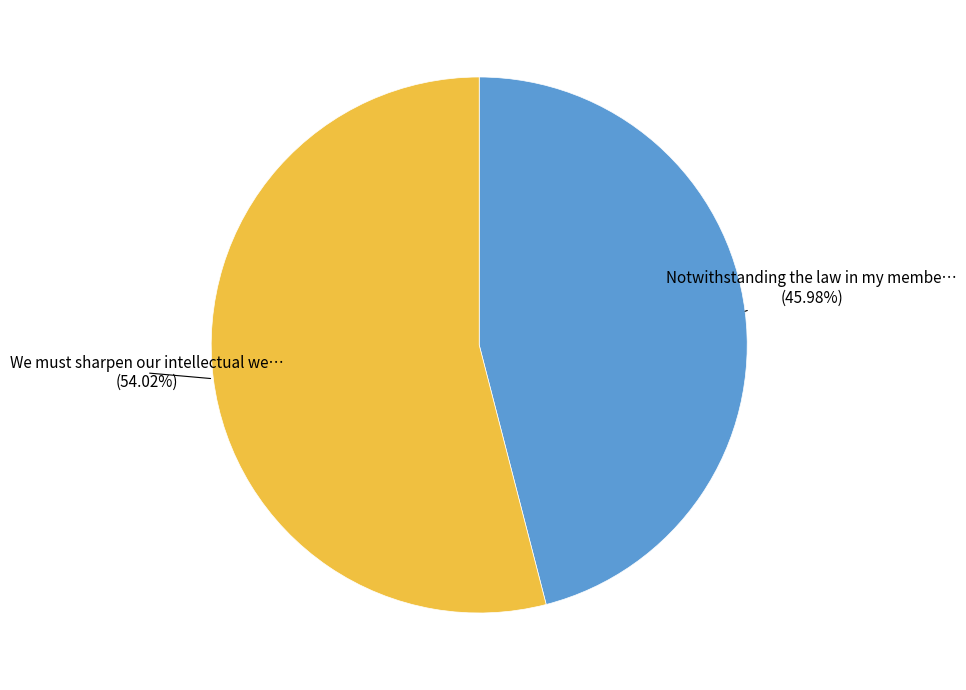

How many segments does this pie chart have?

2